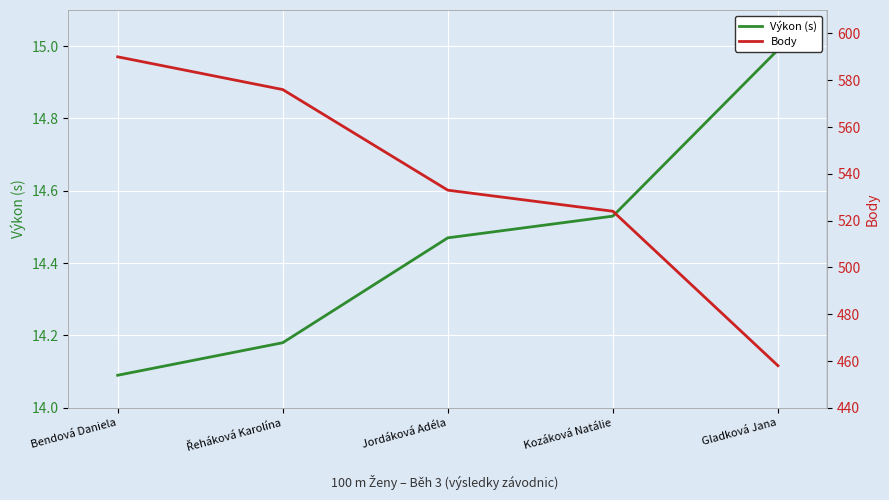

True or false: Body has more than 0 interior local peaks.

False